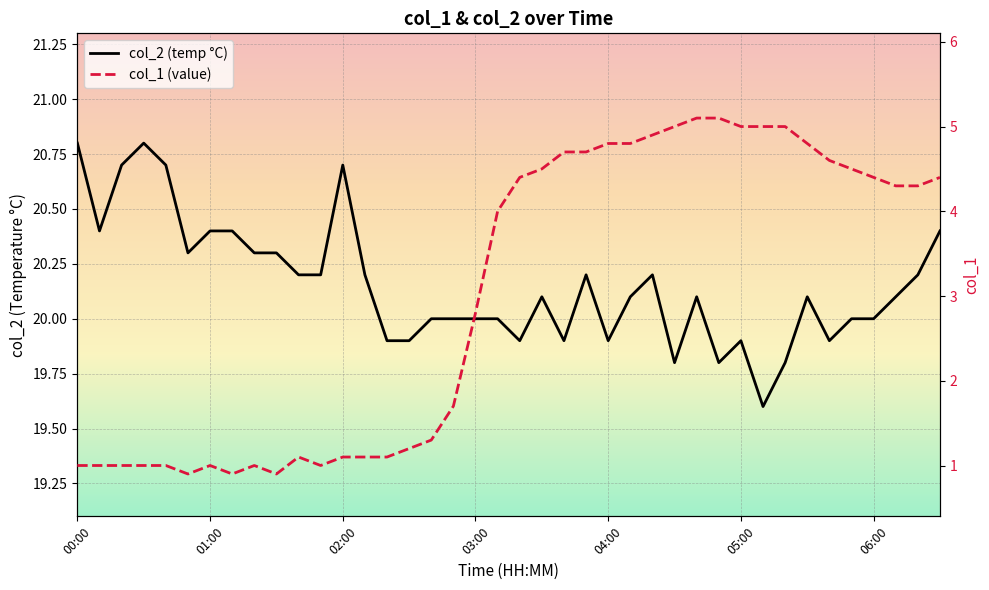

Count the number of data series in this chart.

2